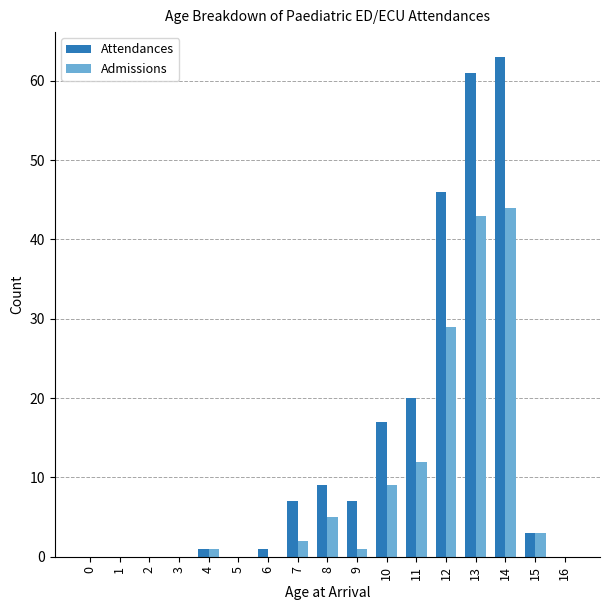

Which label corresponds to the largest value in the chart?

14